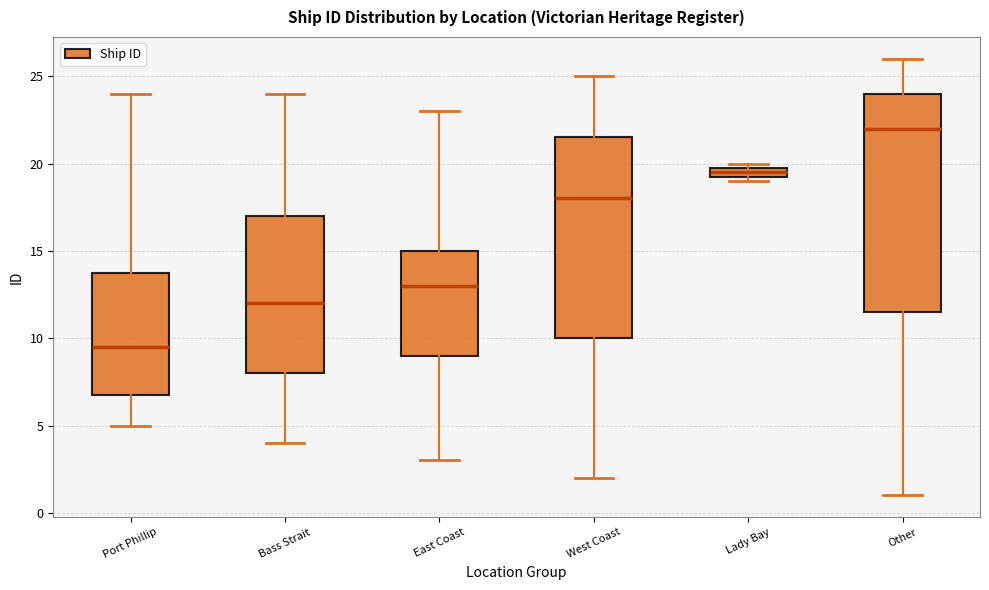

Comparing the boxes themselves (not the whiskers), which one is the tallest?

Other